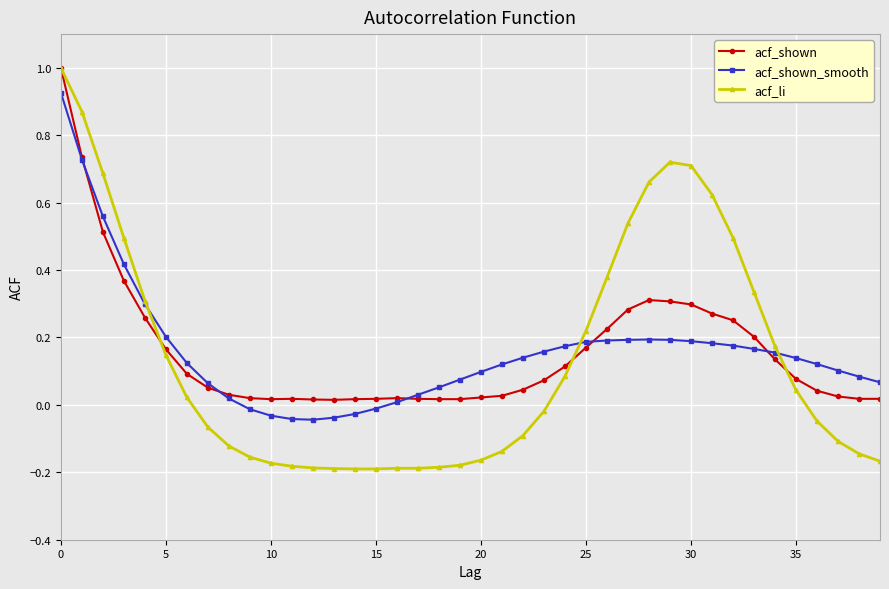

What is the maximum value for acf_shown?

1.0